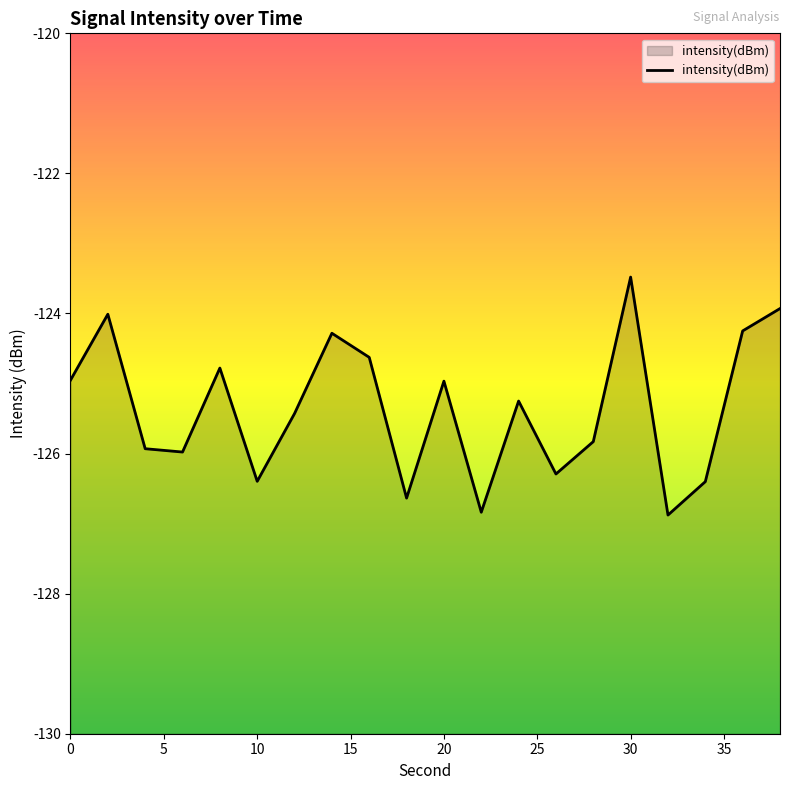

How many interior local peaks (higher than both neighbors) does the data have?

6